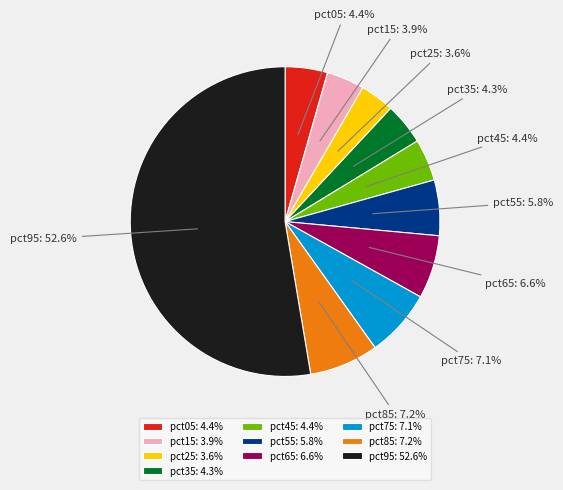

Count the number of slices in the pie.

10